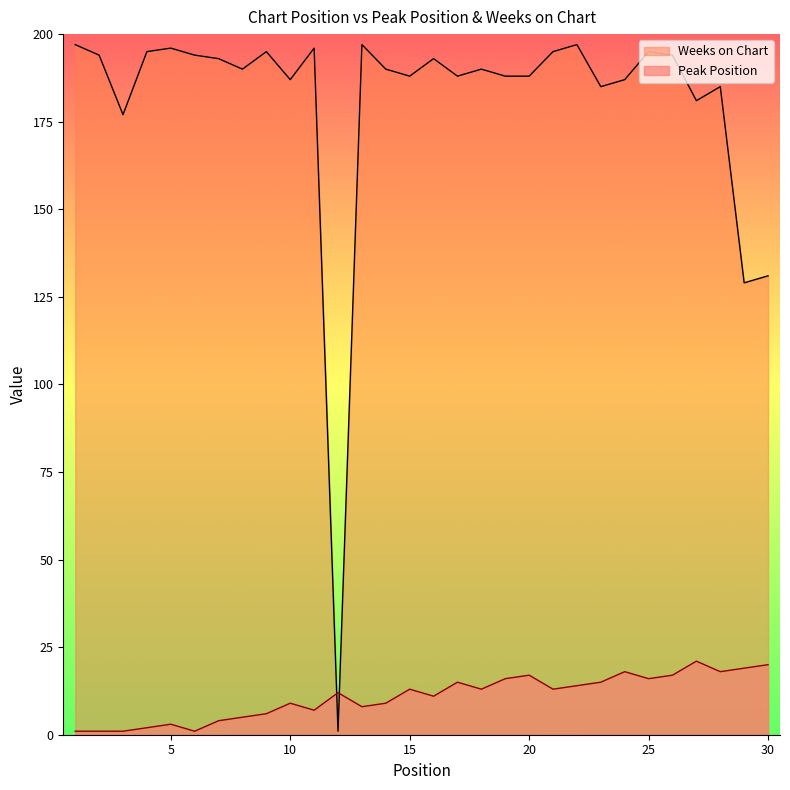

What is the value of the Peak Position point at the 30th from the left?

20